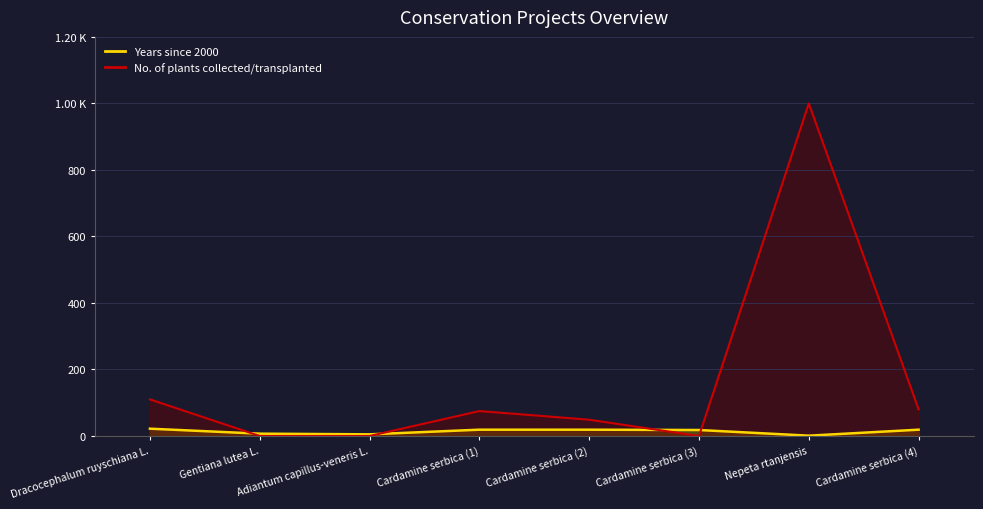

Reading right to left, transcribe all the data shown in this chart.

Years since 2000: 19	1	18	19	19	5	7	22
No. of plants collected/transplanted: 80	1000	0	49	75	0	0	110